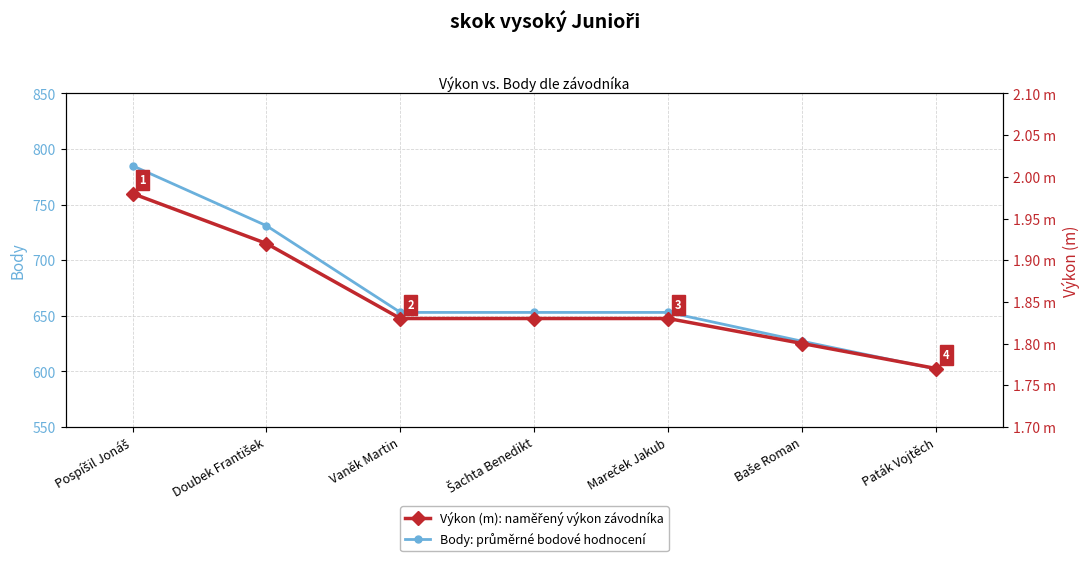

The Výkon (m): naměřený výkon závodníka series shows 2.6 at Šachta Benedikt. True or false?

False